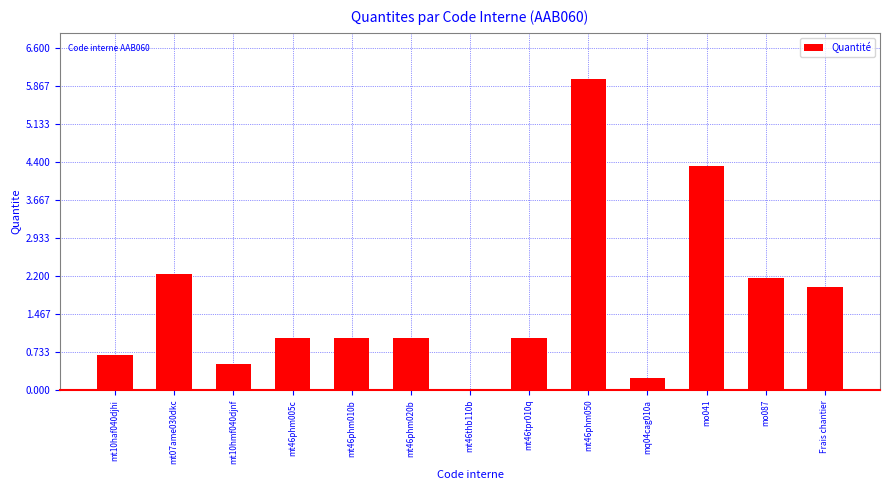

Approximately how many times larger is the value at mt10haf040djhi compared to Frais chantier?

0.3